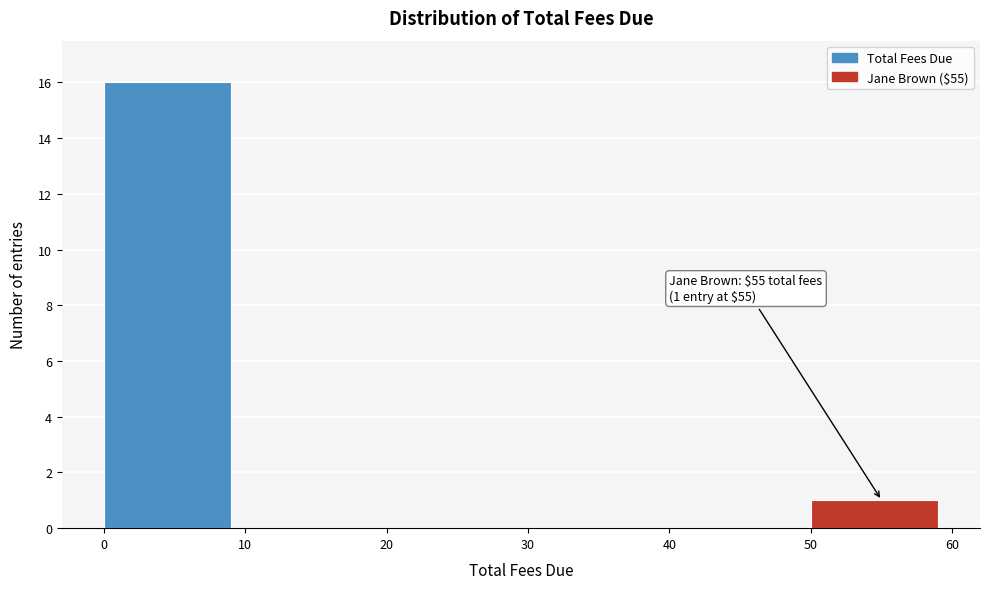

Which range on the x-axis has the tallest bar?

0 to 10